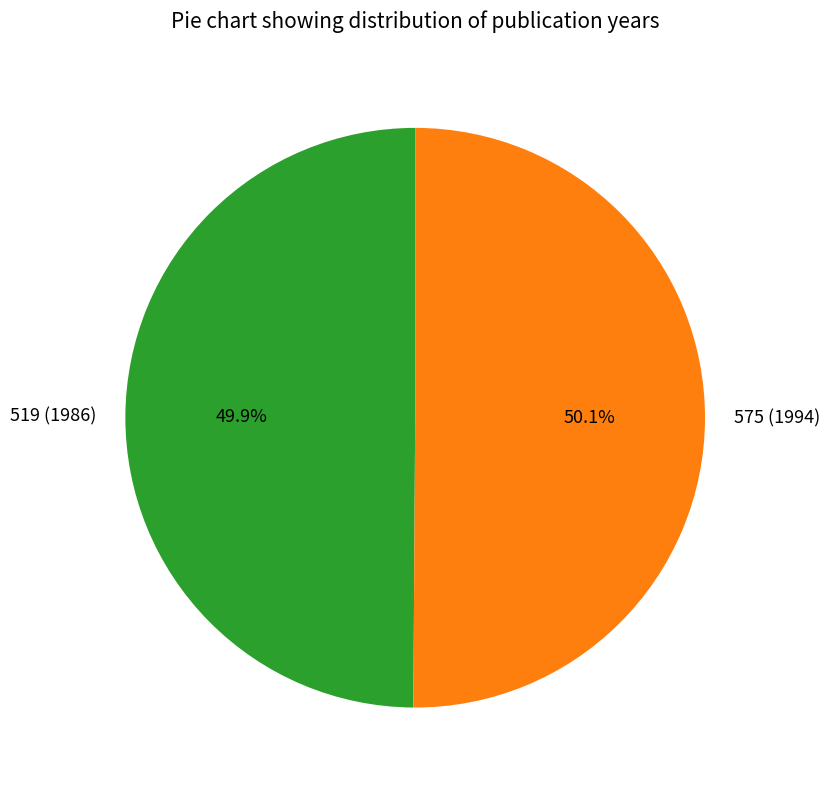

How much of the chart is everything except 519 (1986)?

50.1%